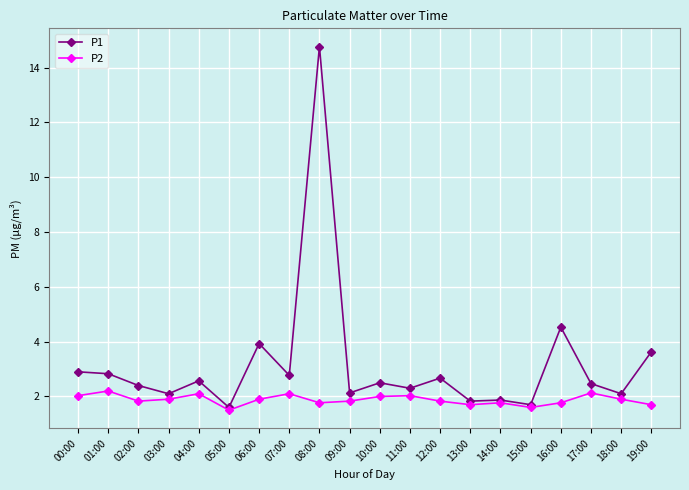

Which series has the largest total across all categories?

P1